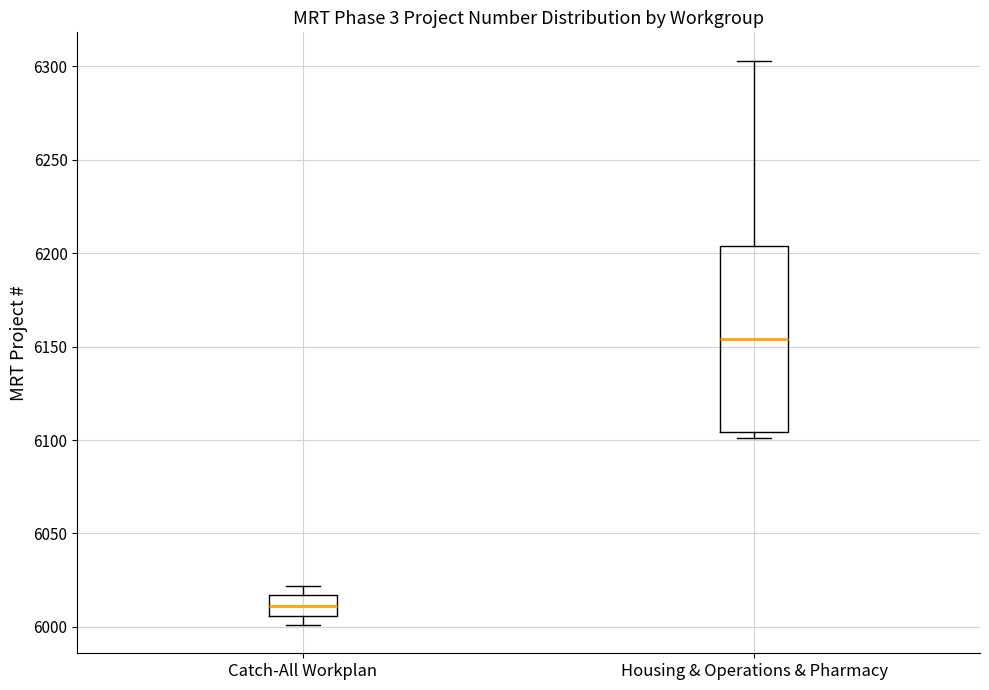

Which box's median line is the highest?

Housing & Operations & Pharmacy